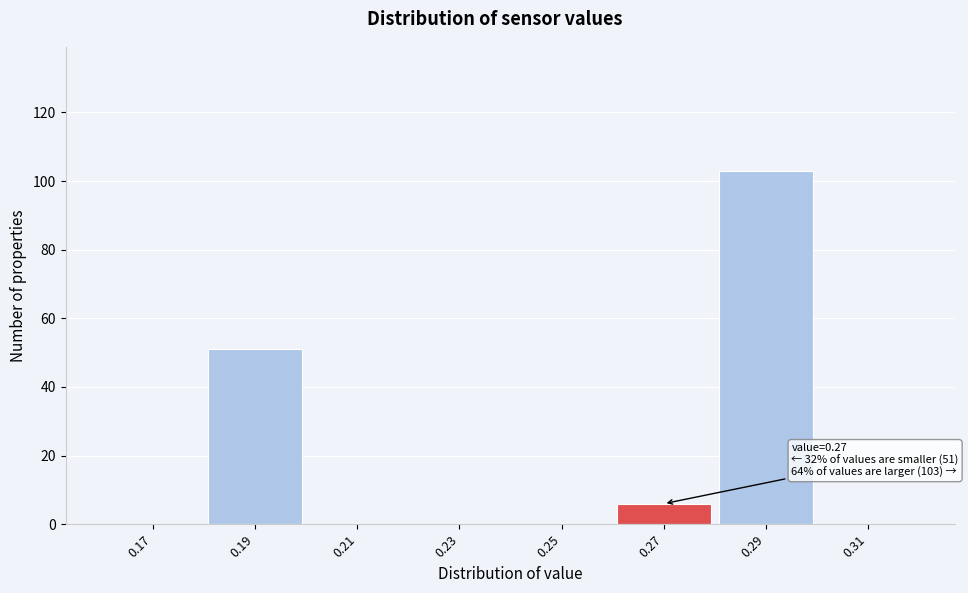

Reading right to left, list all the values displayed in this chart.

0.31=0	0.29=103	0.27=6	0.25=0	0.23=0	0.21=0	0.19=51	0.17=0